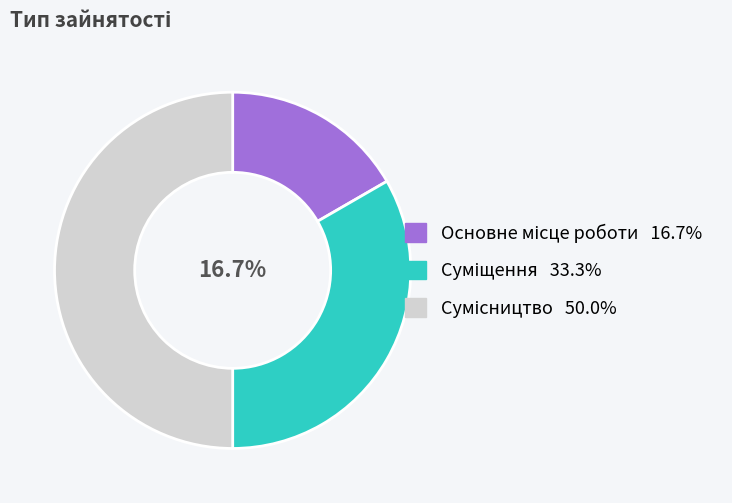

To the nearest percent, what is the average slice percentage?

33%